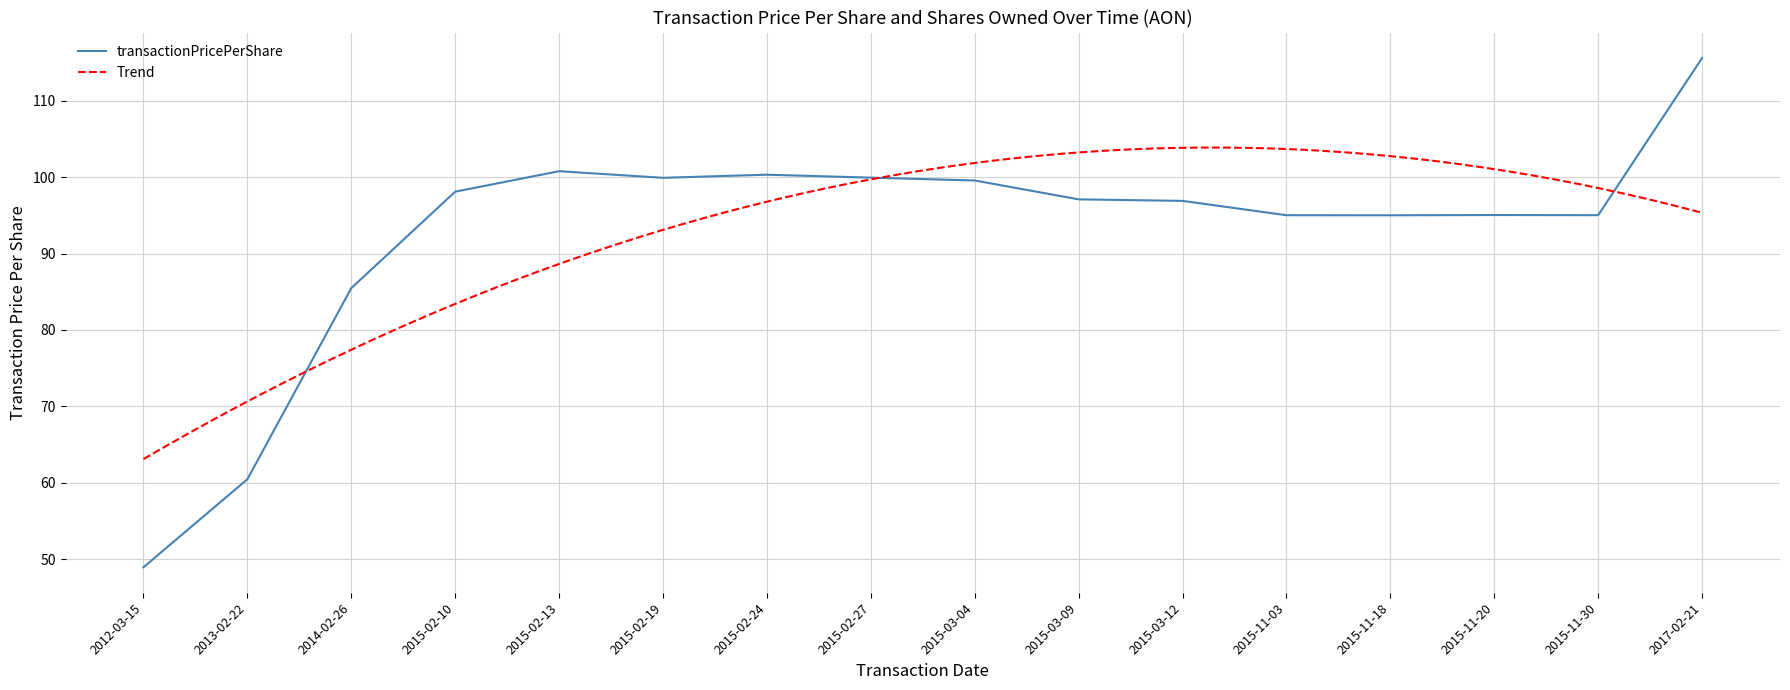

What is the average value?

92.7